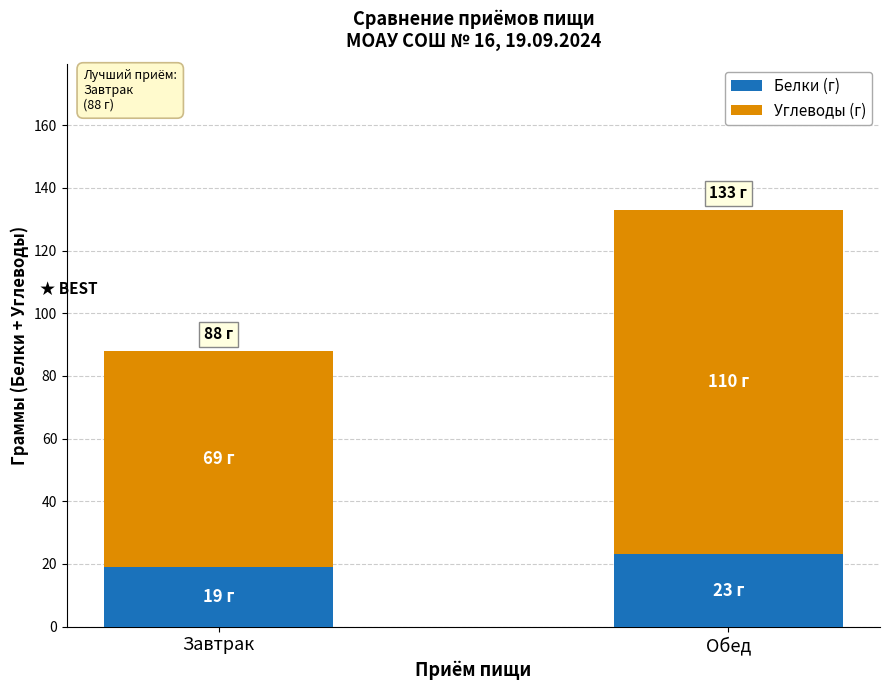

What is the approximate value of Белки (г) at Завтрак?

19